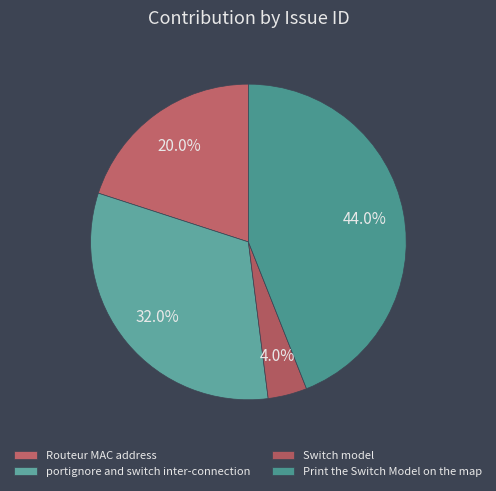

To the nearest percent, what is the average slice percentage?

25%